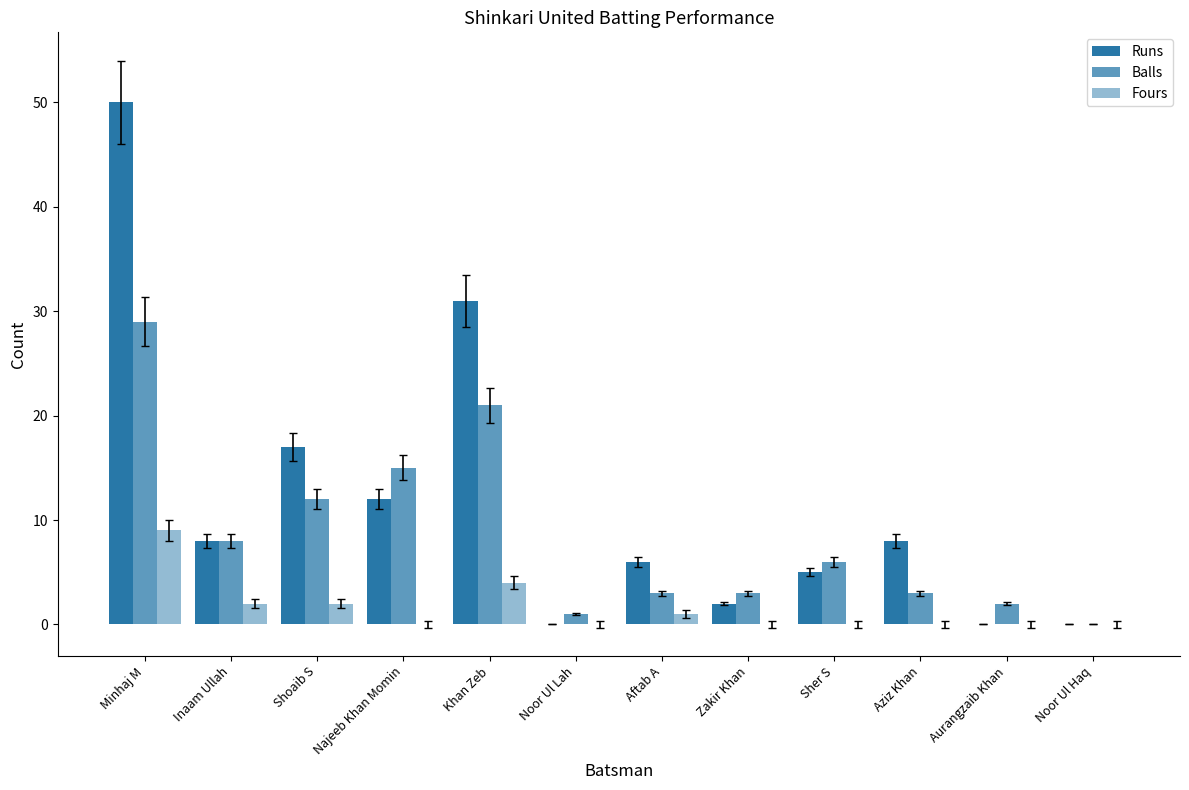

At which label is Fours closest to 4?

Khan Zeb